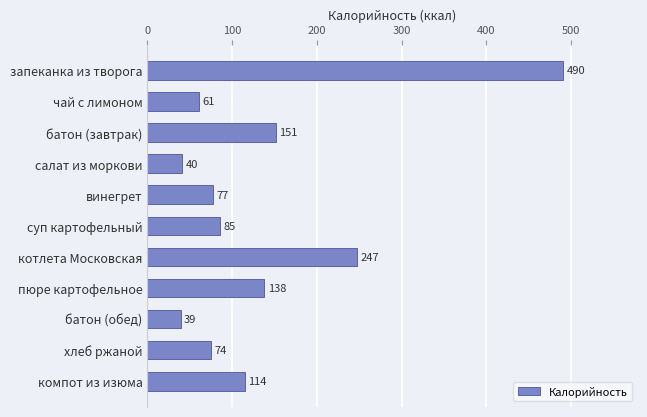

How many bars are there in total?

11